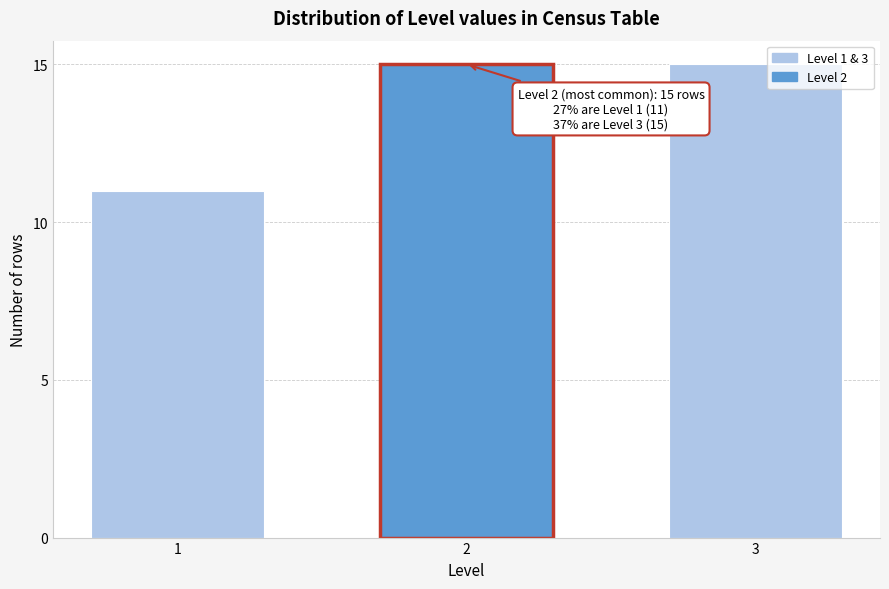

Reading right to left, list all the values displayed in this chart.

3=15	2=15	1=11